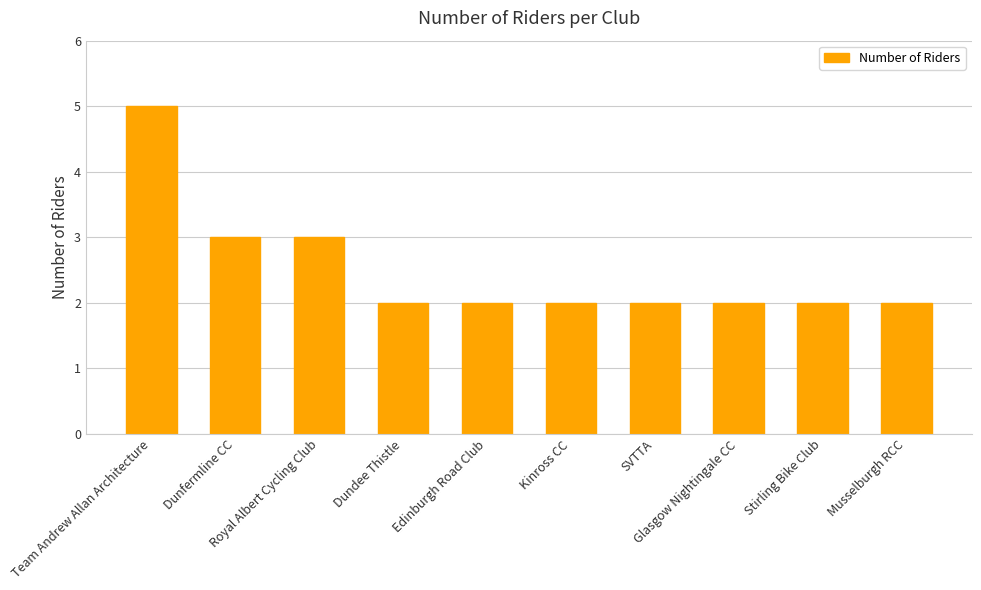

What is the maximum value shown in the chart?

5